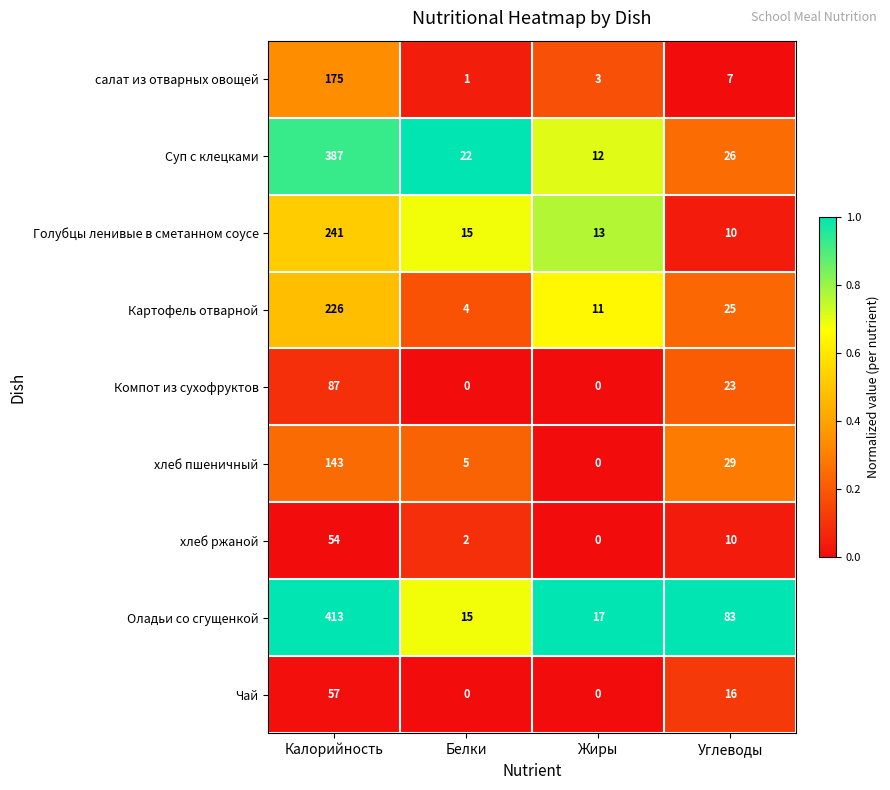

List the series in order of their peak value, lowest first.

хлеб ржаной, Чай, Компот из сухофруктов, хлеб пшеничный, салат из отварных овощей, Картофель отварной, Голубцы ленивые в сметанном соусе, Суп с клецками, Оладьи со сгущенкой